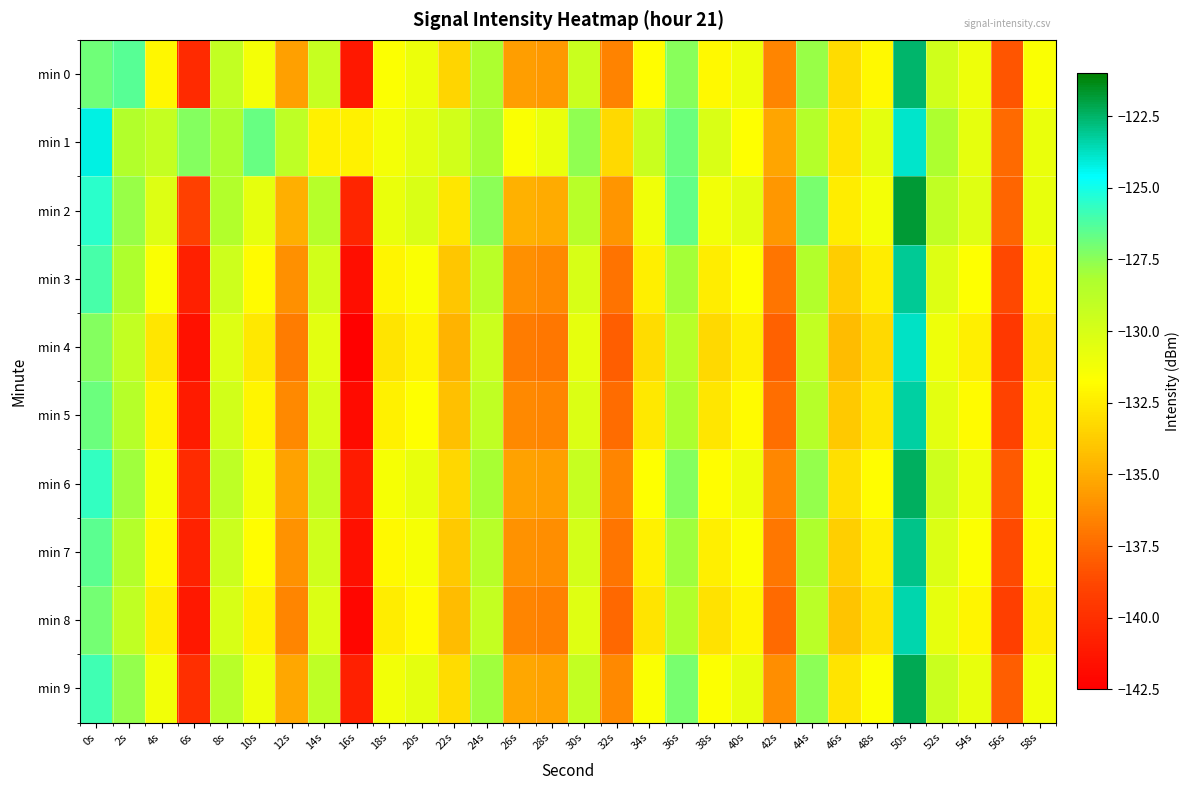

Reading left to right, list all the values displayed in this chart.

min 0: 0s=-126.9	2s=-126.4	4s=-132.1	6s=-140.3	8s=-129.1	10s=-131.3	12s=-135.5	14s=-129.2	16s=-141.2	18s=-131.6	20s=-131.0	22s=-133.4	24s=-128.2	26s=-135.6	28s=-135.7	30s=-129.4	32s=-136.6	34s=-131.8	36s=-127.4	38s=-132.0	40s=-131.1	42s=-136.5	44s=-127.8	46s=-133.2	48s=-131.9	50s=-122.5	52s=-129.7	54s=-131.1	56s=-138.2	58s=-131.5
min 1: 0s=-124.2	2s=-128.5	4s=-129.2	6s=-127.4	8s=-128.2	10s=-126.7	12s=-129.0	14s=-132.3	16s=-132.3	18s=-131.3	20s=-130.5	22s=-129.8	24s=-128.1	26s=-131.5	28s=-130.9	30s=-127.6	32s=-133.2	34s=-129.4	36s=-126.8	38s=-130.1	40s=-131.7	42s=-135.3	44s=-128.5	46s=-132.8	48s=-130.6	50s=-123.9	52s=-128.2	54s=-130.7	56s=-137.5	58s=-130.9
min 2: 0s=-125.5	2s=-127.8	4s=-130.3	6s=-139.1	8s=-128.4	10s=-130.7	12s=-134.9	14s=-128.6	16s=-140.5	18s=-130.9	20s=-130.1	22s=-132.7	24s=-127.5	26s=-134.8	28s=-135.1	30s=-128.7	32s=-135.9	34s=-131.1	36s=-126.7	38s=-131.2	40s=-130.5	42s=-135.8	44s=-127.1	46s=-132.5	48s=-131.3	50s=-121.8	52s=-129.0	54s=-130.4	56s=-137.7	58s=-130.8
min 3: 0s=-126.1	2s=-128.3	4s=-131.5	6s=-140.8	8s=-129.6	10s=-131.9	12s=-136.1	14s=-129.8	16s=-141.7	18s=-132.1	20s=-131.5	22s=-134.0	24s=-128.8	26s=-136.1	28s=-136.3	30s=-130.0	32s=-137.2	34s=-132.4	36s=-128.0	38s=-132.5	40s=-131.7	42s=-137.1	44s=-128.4	46s=-133.7	48s=-132.5	50s=-123.1	52s=-130.3	54s=-131.7	56s=-138.8	58s=-132.1
min 4: 0s=-127.3	2s=-129.1	4s=-132.7	6s=-141.5	8s=-130.3	10s=-132.6	12s=-136.8	14s=-130.5	16s=-142.4	18s=-132.8	20s=-132.2	22s=-134.7	24s=-129.5	26s=-136.8	28s=-137.0	30s=-130.7	32s=-137.9	34s=-133.1	36s=-128.7	38s=-133.2	40s=-132.4	42s=-137.8	44s=-129.1	46s=-134.4	48s=-133.2	50s=-123.8	52s=-131.0	54s=-132.4	56s=-139.5	58s=-132.8
min 5: 0s=-126.8	2s=-128.6	4s=-132.2	6s=-141.0	8s=-129.8	10s=-132.1	12s=-136.3	14s=-130.0	16s=-141.9	18s=-132.3	20s=-131.7	22s=-134.2	24s=-129.0	26s=-136.3	28s=-136.5	30s=-130.2	32s=-137.4	34s=-132.6	36s=-128.2	38s=-132.7	40s=-131.9	42s=-137.3	44s=-128.6	46s=-133.9	48s=-132.7	50s=-123.3	52s=-130.5	54s=-131.9	56s=-139.0	58s=-132.3
min 6: 0s=-125.7	2s=-127.9	4s=-131.4	6s=-140.2	8s=-128.9	10s=-131.2	12s=-135.4	14s=-129.1	16s=-141.0	18s=-131.4	20s=-130.8	22s=-133.3	24s=-128.1	26s=-135.4	28s=-135.6	30s=-129.3	32s=-136.5	34s=-131.7	36s=-127.3	38s=-131.8	40s=-131.0	42s=-136.4	44s=-127.7	46s=-133.0	48s=-131.8	50s=-122.4	52s=-129.6	54s=-131.0	56s=-138.1	58s=-131.4
min 7: 0s=-126.5	2s=-128.5	4s=-132.0	6s=-140.7	8s=-129.5	10s=-131.8	12s=-136.0	14s=-129.7	16s=-141.6	18s=-132.0	20s=-131.4	22s=-133.9	24s=-128.7	26s=-136.0	28s=-136.2	30s=-129.9	32s=-137.1	34s=-132.3	36s=-127.9	38s=-132.4	40s=-131.6	42s=-137.0	44s=-128.3	46s=-133.6	48s=-132.4	50s=-123.0	52s=-130.2	54s=-131.6	56s=-138.7	58s=-132.0
min 8: 0s=-127.0	2s=-129.0	4s=-132.5	6s=-141.2	8s=-130.0	10s=-132.3	12s=-136.5	14s=-130.2	16s=-142.1	18s=-132.5	20s=-131.9	22s=-134.4	24s=-129.2	26s=-136.5	28s=-136.7	30s=-130.4	32s=-137.6	34s=-132.8	36s=-128.4	38s=-132.9	40s=-132.1	42s=-137.5	44s=-128.8	46s=-134.1	48s=-132.9	50s=-123.5	52s=-130.7	54s=-132.1	56s=-139.2	58s=-132.5
min 9: 0s=-125.9	2s=-127.7	4s=-131.2	6s=-140.0	8s=-128.7	10s=-131.0	12s=-135.2	14s=-128.9	16s=-140.8	18s=-131.2	20s=-130.6	22s=-133.1	24s=-127.9	26s=-135.2	28s=-135.4	30s=-129.1	32s=-136.3	34s=-131.5	36s=-127.1	38s=-131.6	40s=-130.8	42s=-136.2	44s=-127.5	46s=-132.8	48s=-131.6	50s=-122.2	52s=-129.4	54s=-130.8	56s=-137.9	58s=-131.2